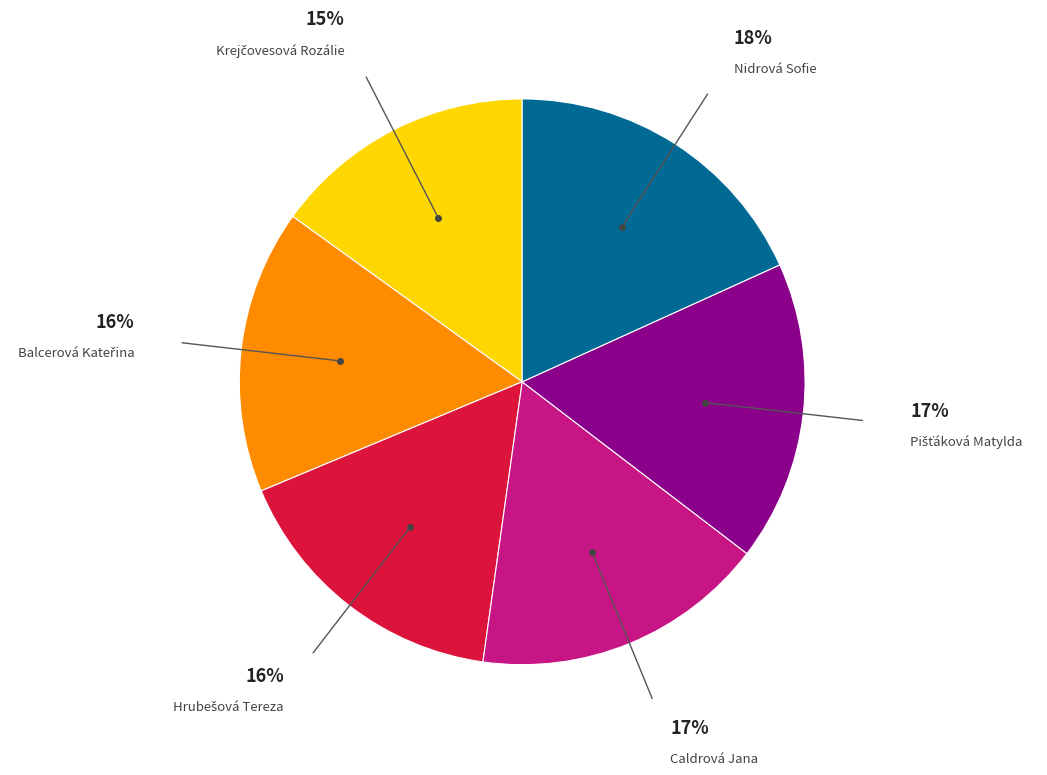

How many segments does this pie chart have?

6